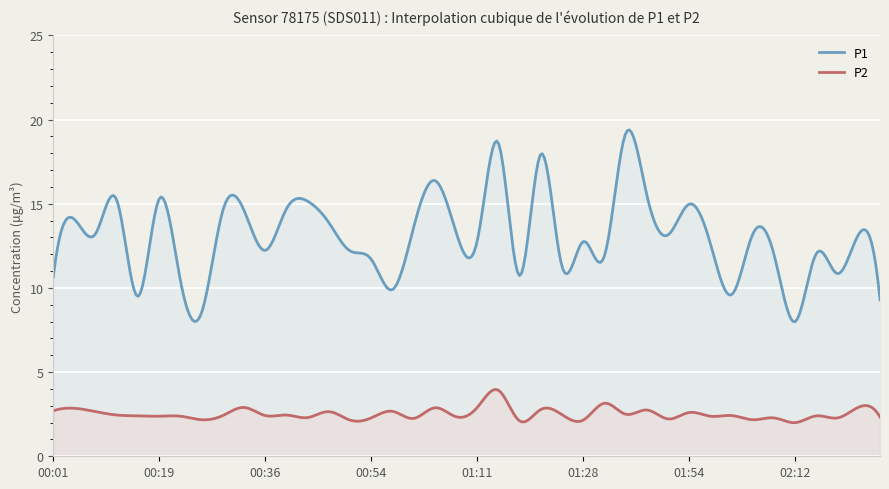

At which category does P2 reach its first local peak?

00:05